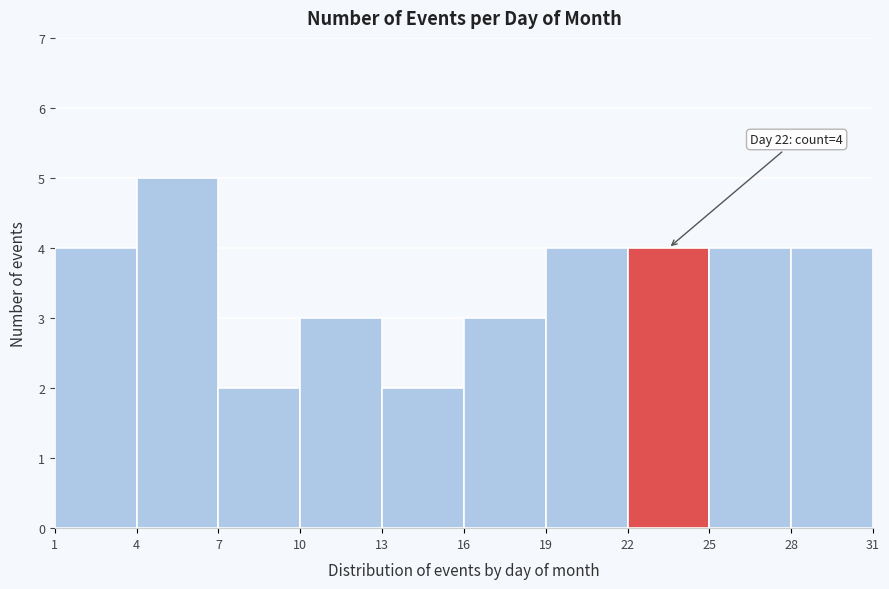

Over which range of the x-axis is the bar tallest?

4 to 7